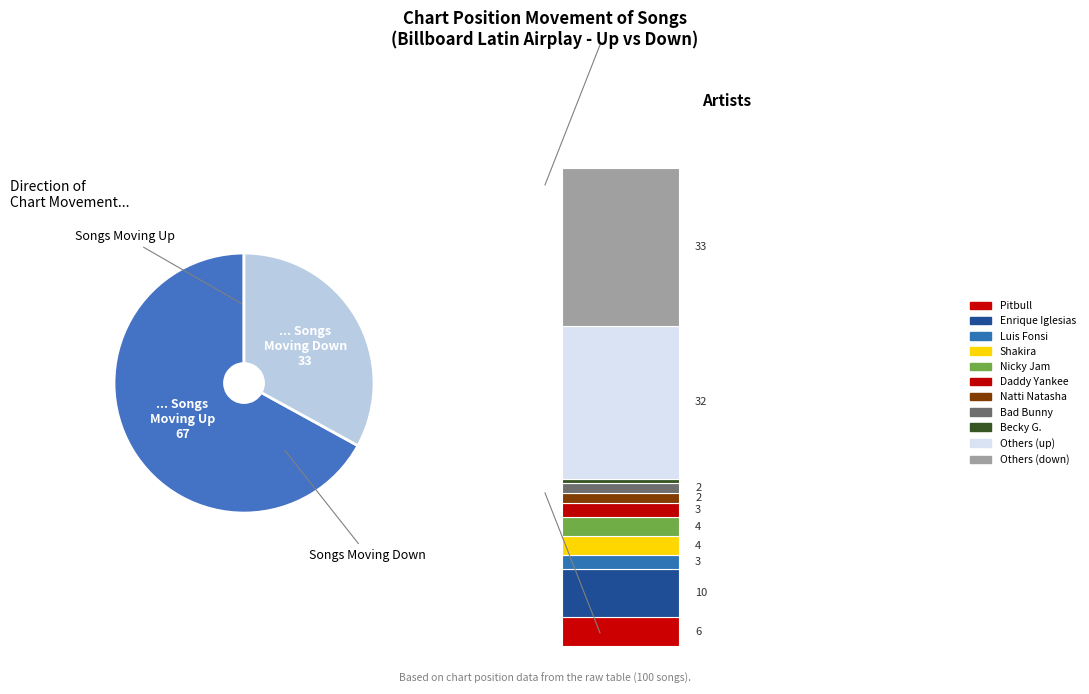

The up slice represents 55% of the pie. True or false?

False